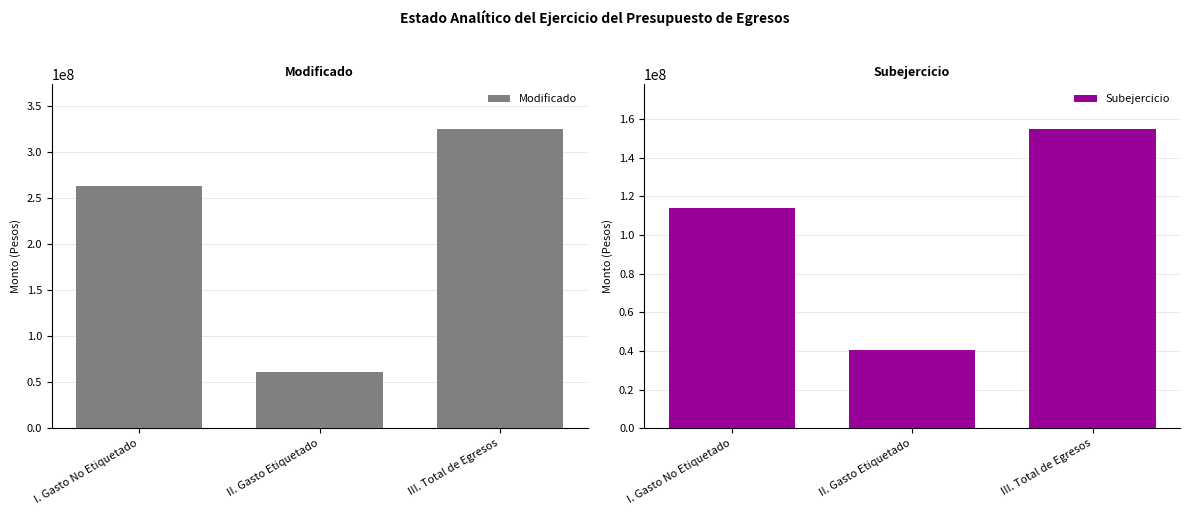

What position from the left is II. Gasto Etiquetado?

2